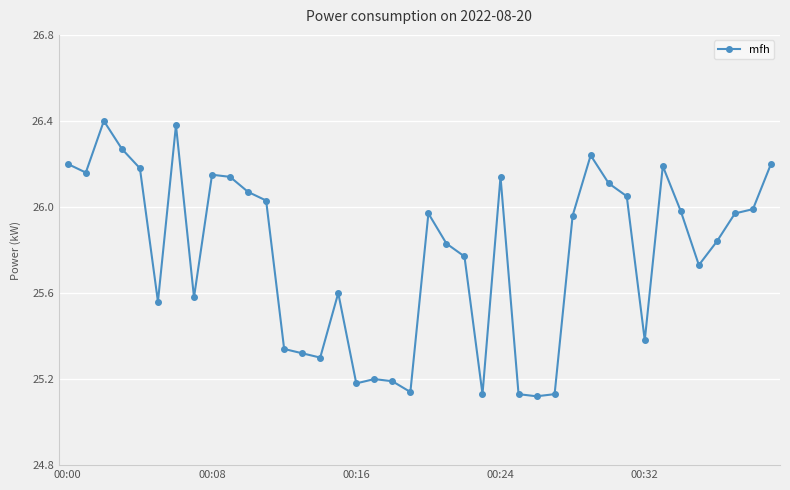

What is the difference between the maximum and minimum values?

1.3